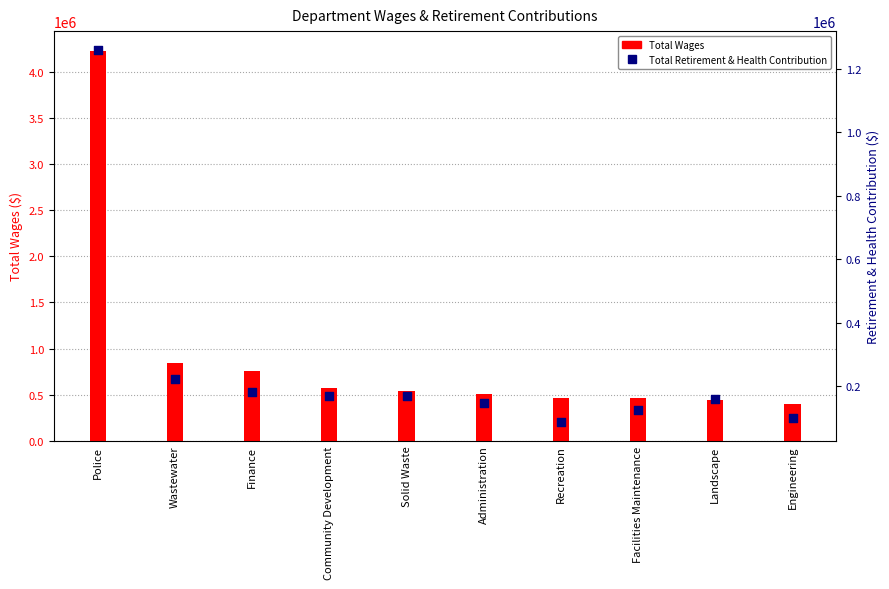

Which series contains the lowest Y value?

Total Retirement & Health Contribution